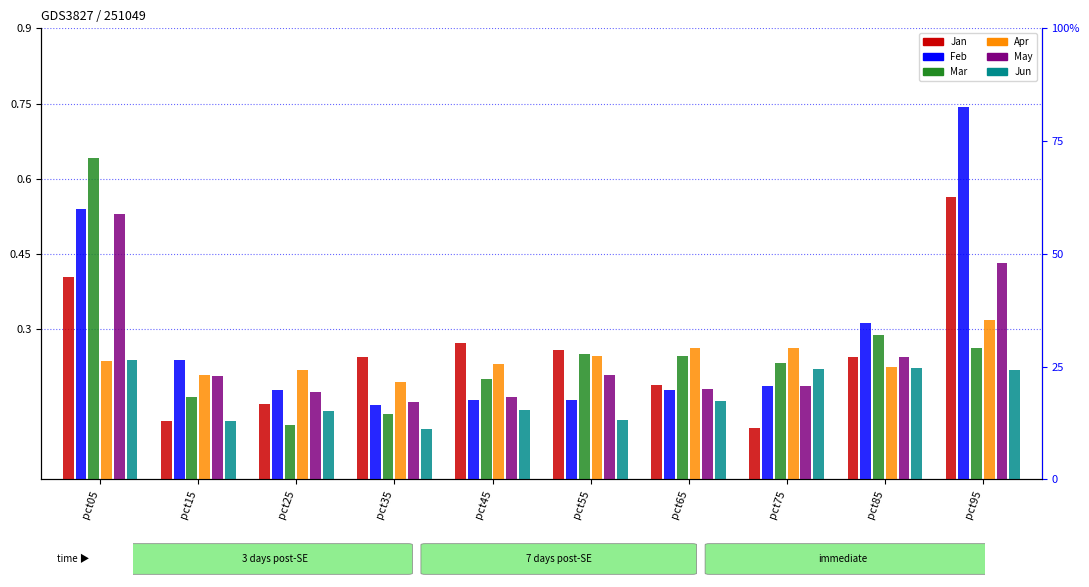

Rank the series by their maximum value, from lowest to highest.

Jun, Apr, May, Jan, Mar, Feb